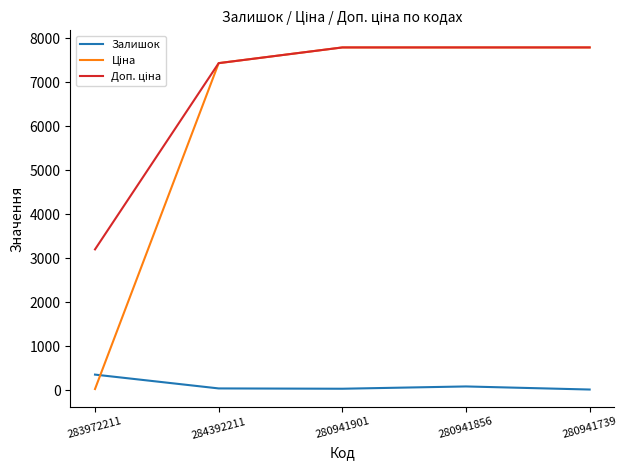

The value of Залишок at 283972211 is 360.0. True or false?

True